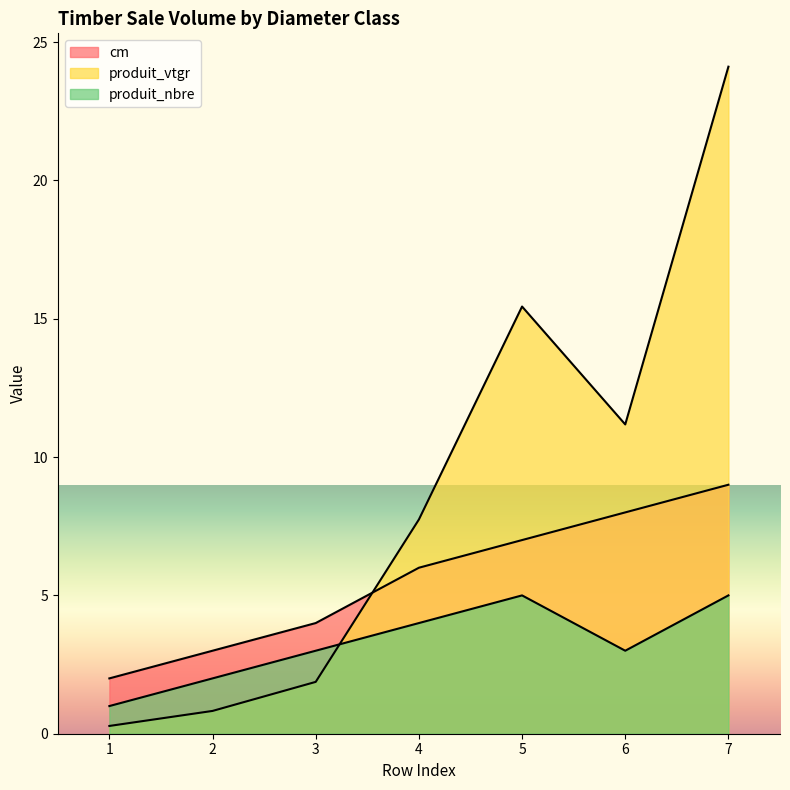

At which category is the sum across all series the highest?

7